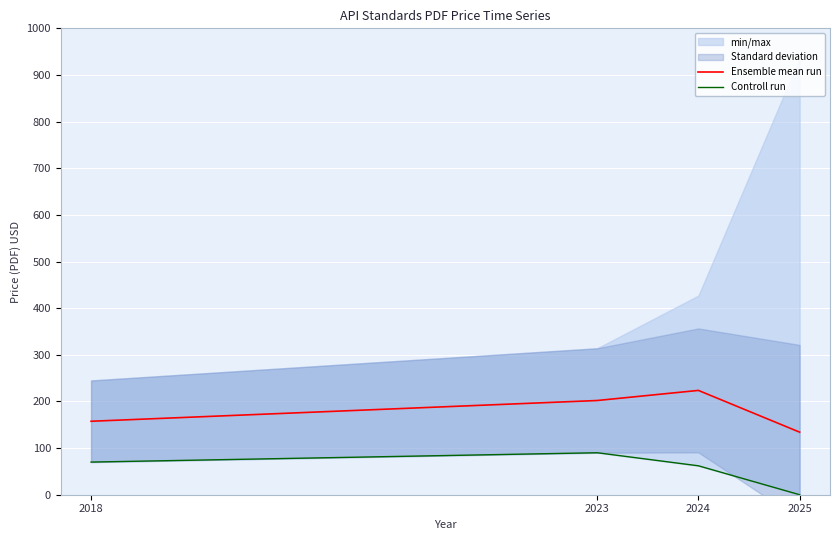

Reading right to left, transcribe all the data shown in this chart.

Ensemble mean run: 134.1	223.7	202.0	157.5
Controll run: 0.0	62.0	90.0	70.0